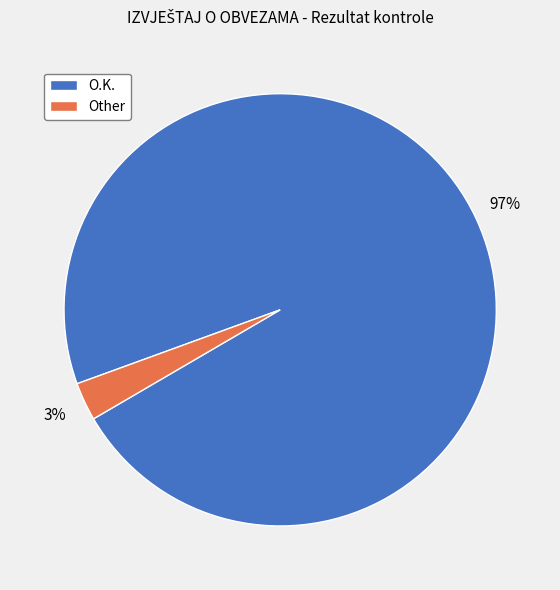

Combined, do Other and O.K. account for over 50%?

Yes